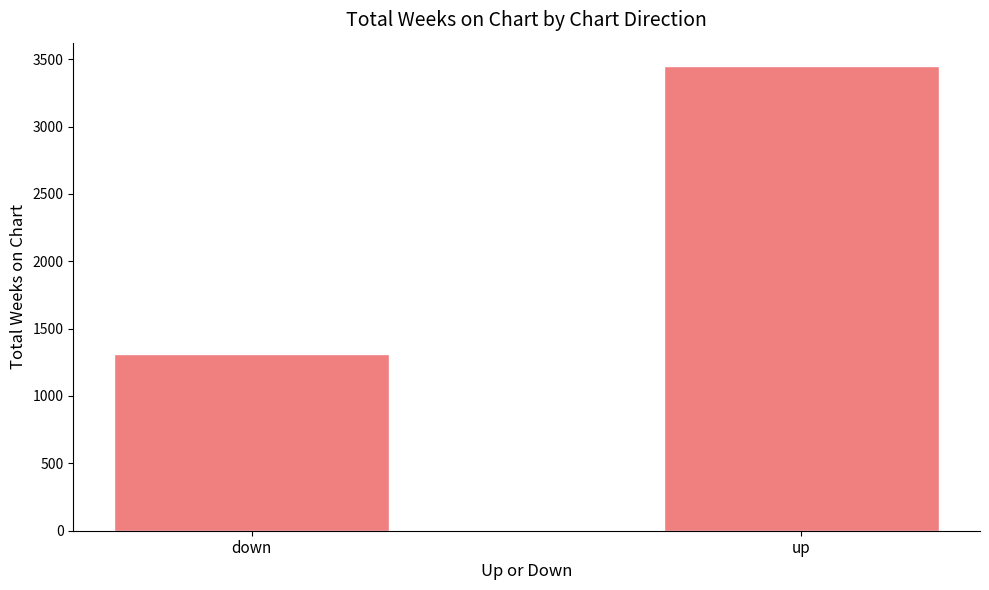

The chart shows a value of 5618 at up. True or false?

False